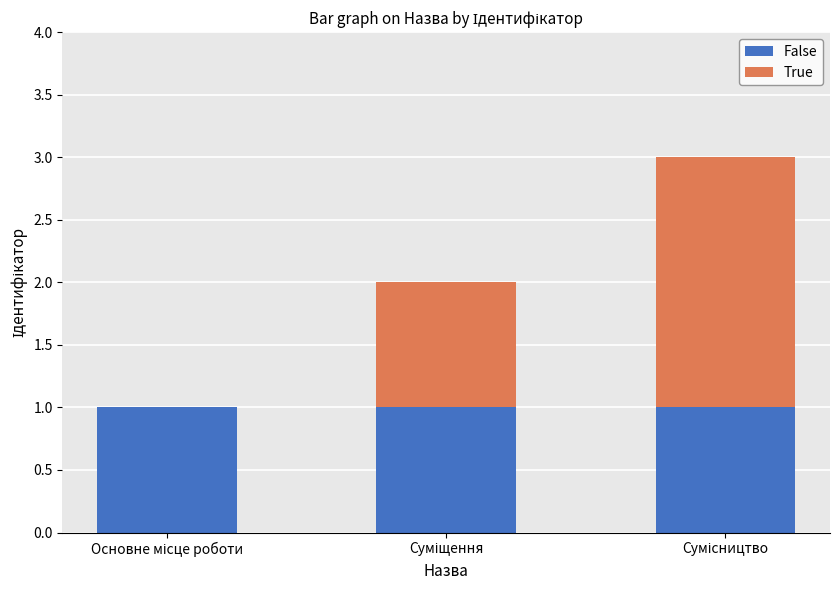

How many distinct data groups are displayed?

2